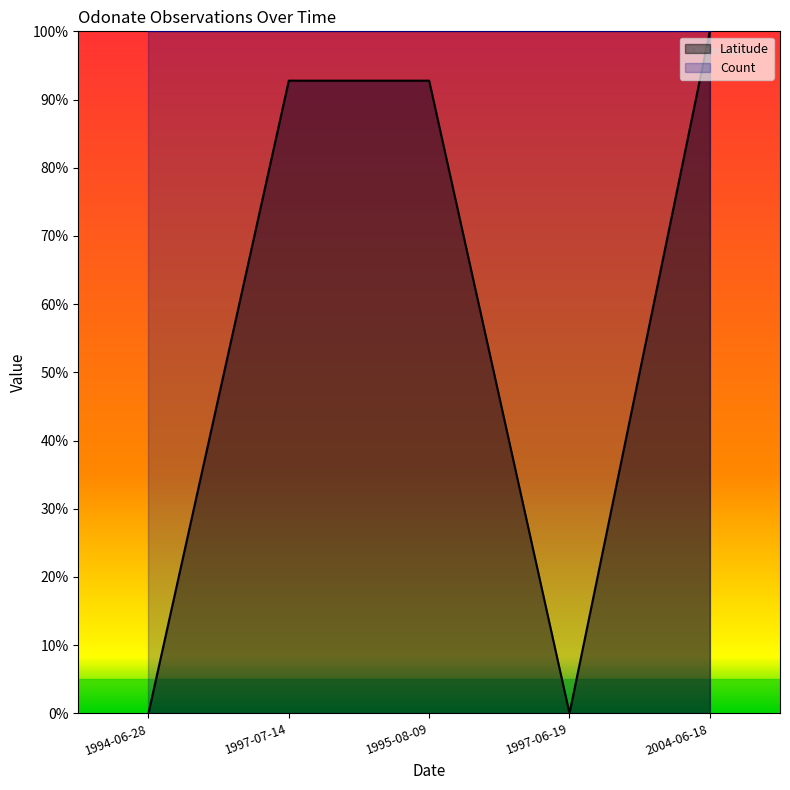

What is the label of the 3rd point from the left?

1995-08-09